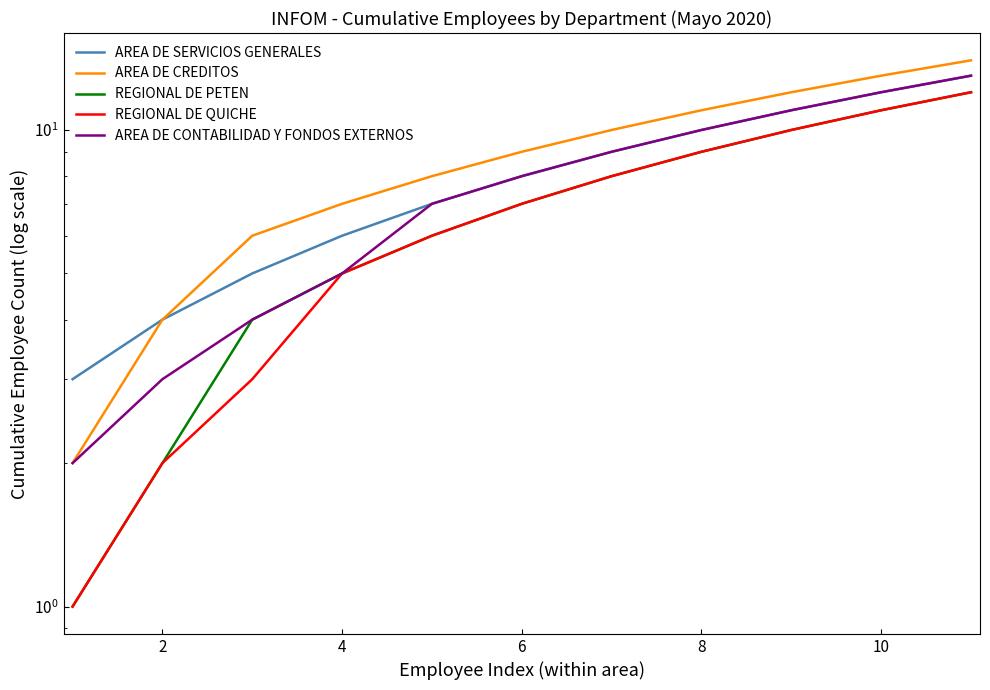

What is the greatest value displayed?

14